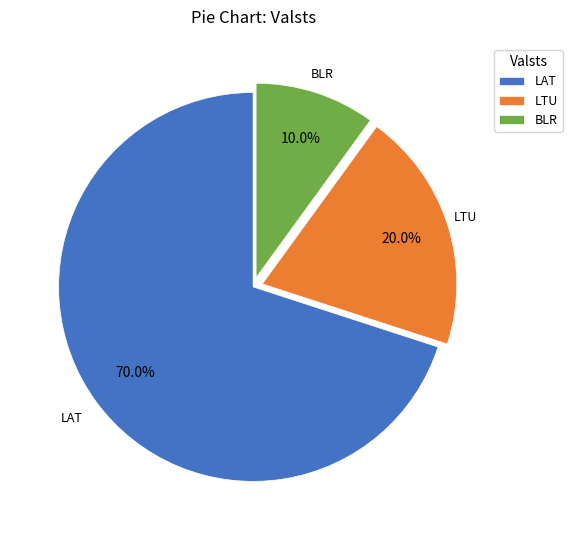

To the nearest percent, what is the combined percentage of LTU and LAT?

90%